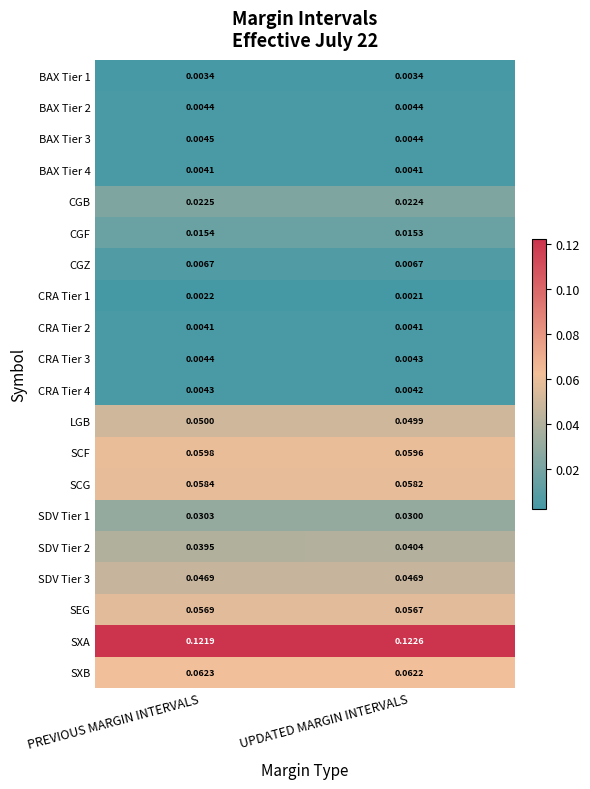

Which series has the largest range (max minus min)?

SDV Tier 2